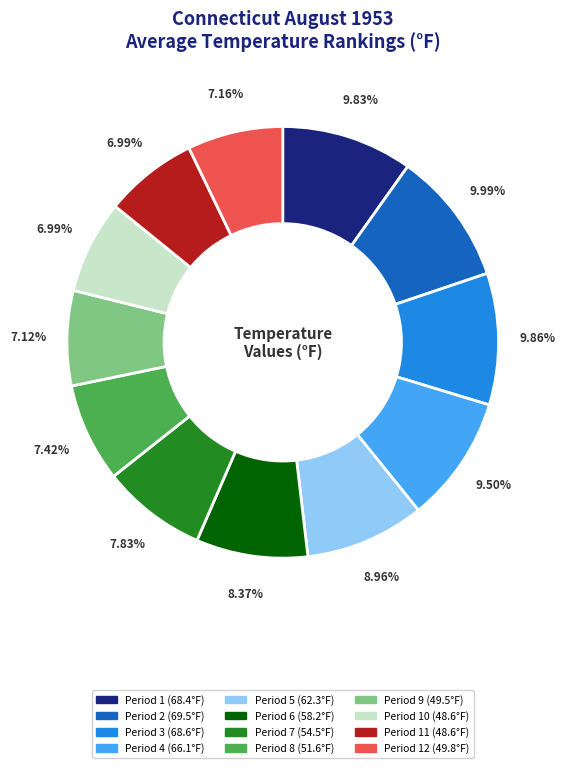

Is there a majority slice in this chart?

No